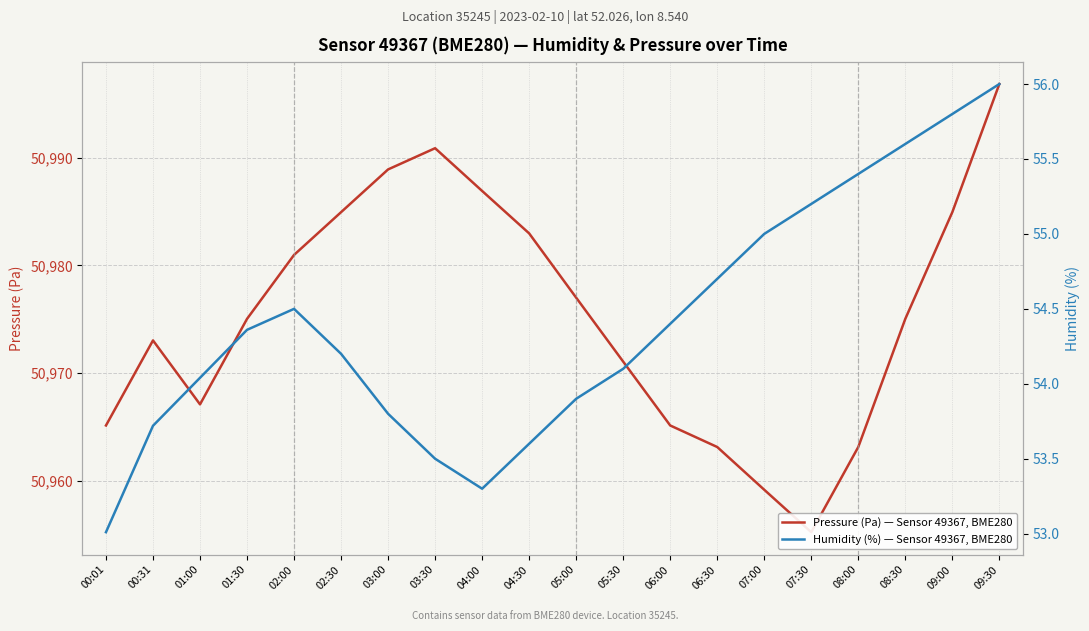

True or false: Pressure (Pa) — Sensor 49367, BME280 has more than 2 interior local peaks.

False